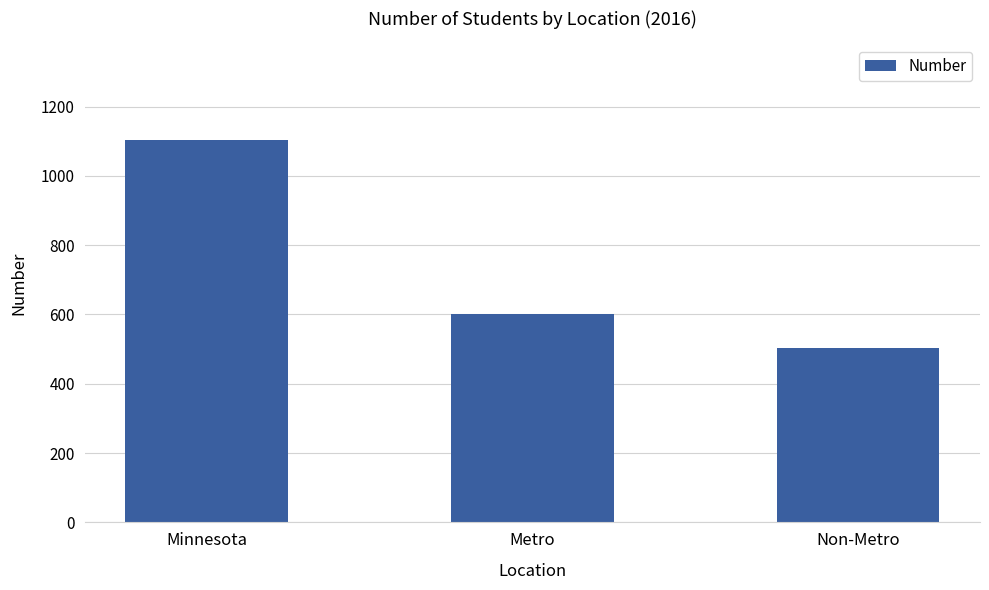

List the labels in order of value, largest first.

Minnesota, Metro, Non-Metro